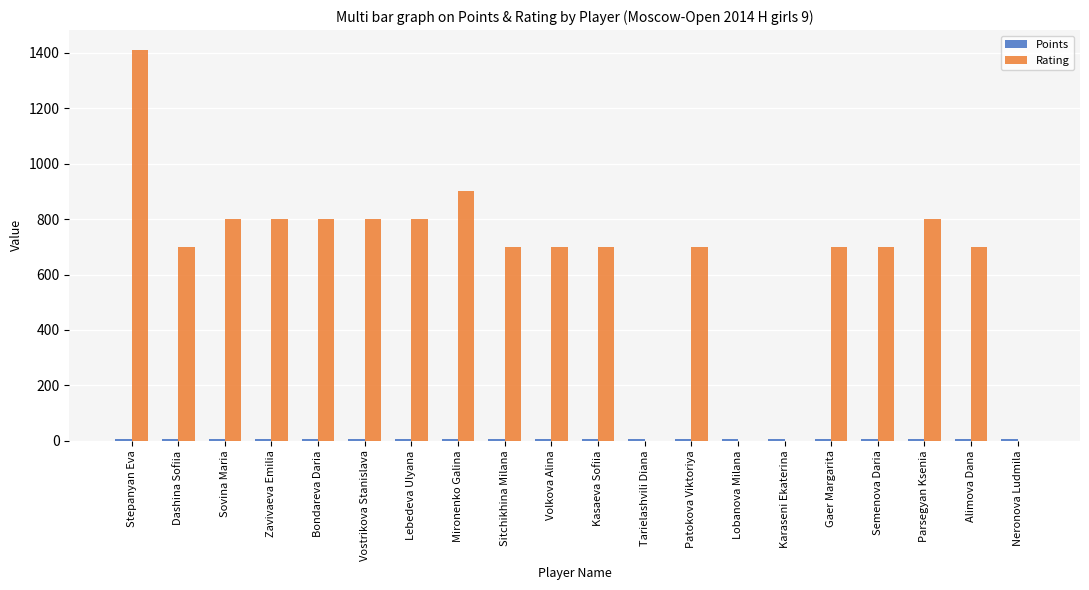

What is the total value across all series at Neronova Ludmila?

5.0